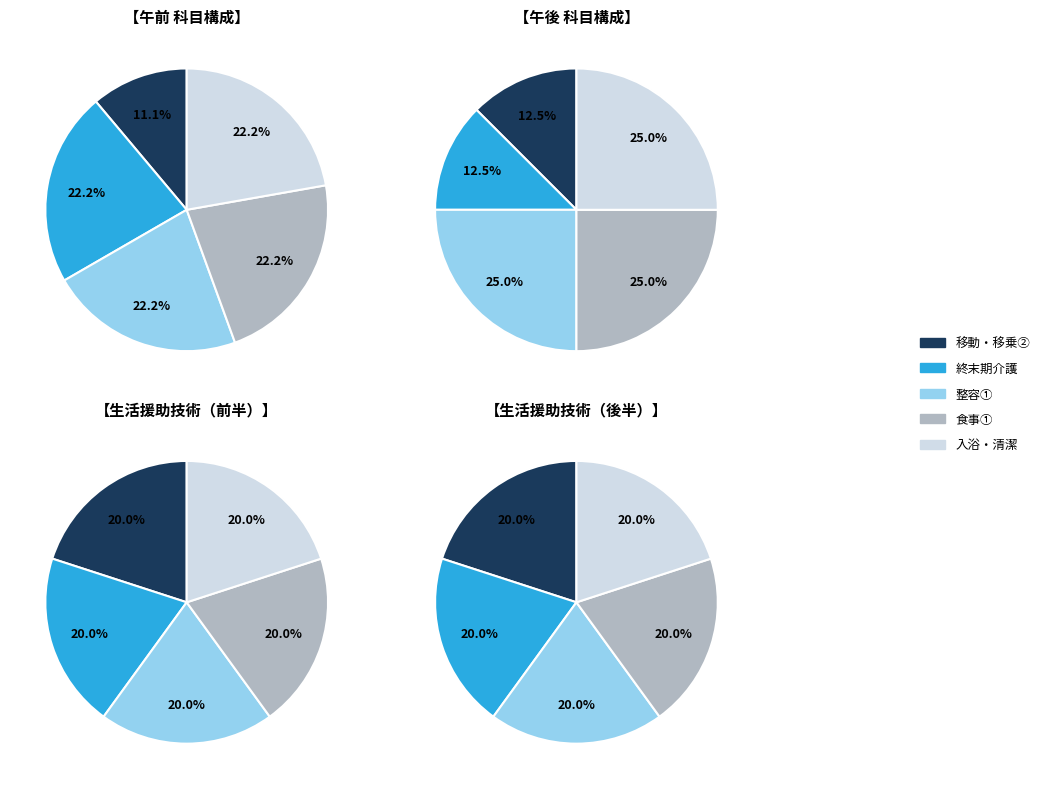

Which has a higher value, 3 or 1?

3